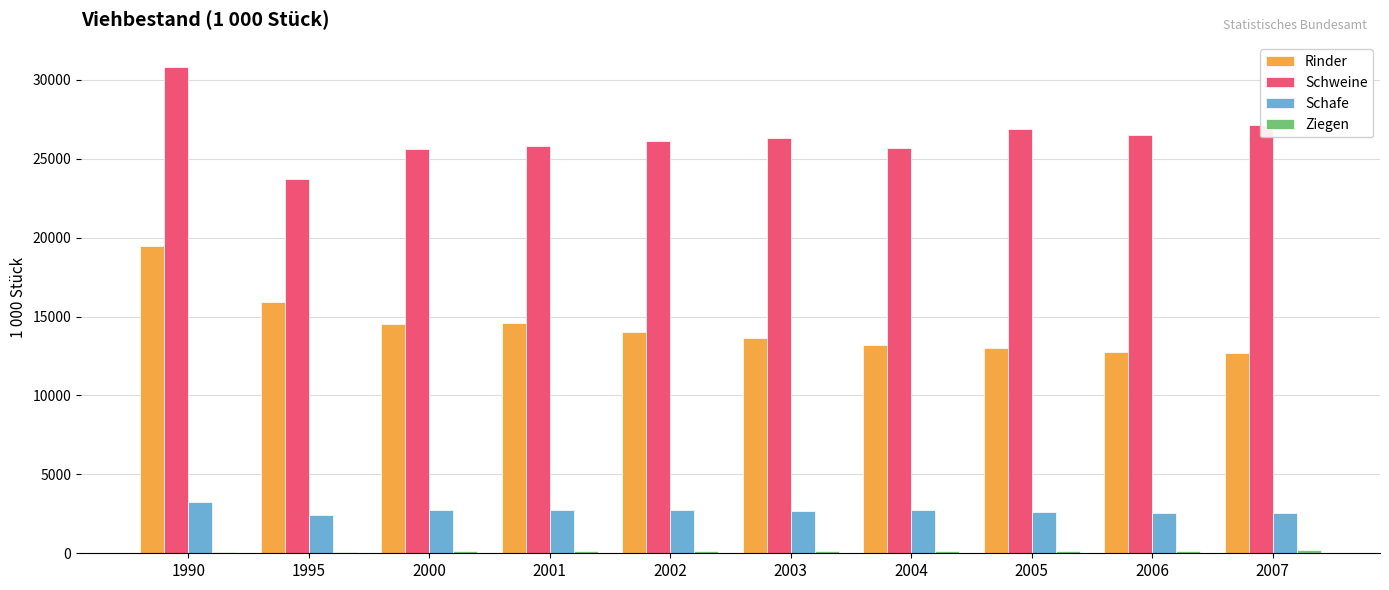

Which category has the highest value across all series?

1990